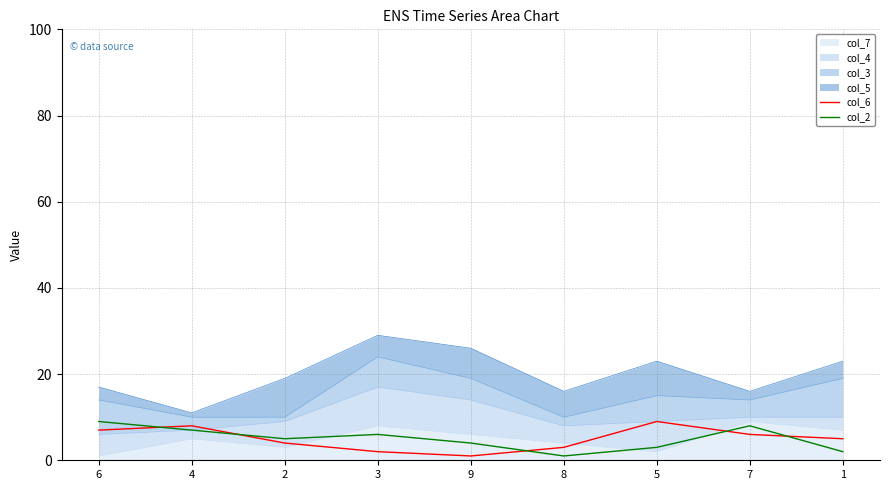

Is the value of col_6 at 7 greater than the value of col_2 at 9?

Yes